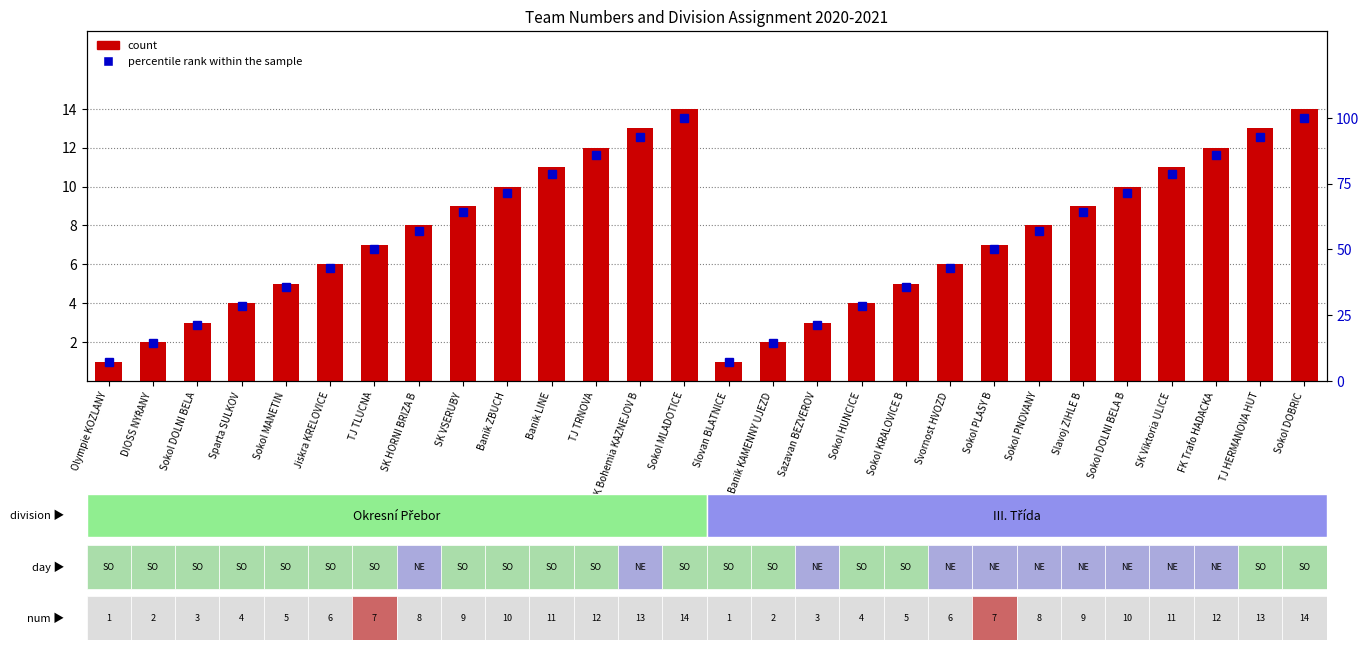

Which series has the largest total across all categories?

percentile rank within the sample